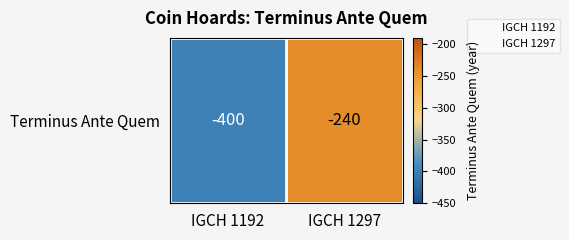

What is the smallest value displayed?

-400